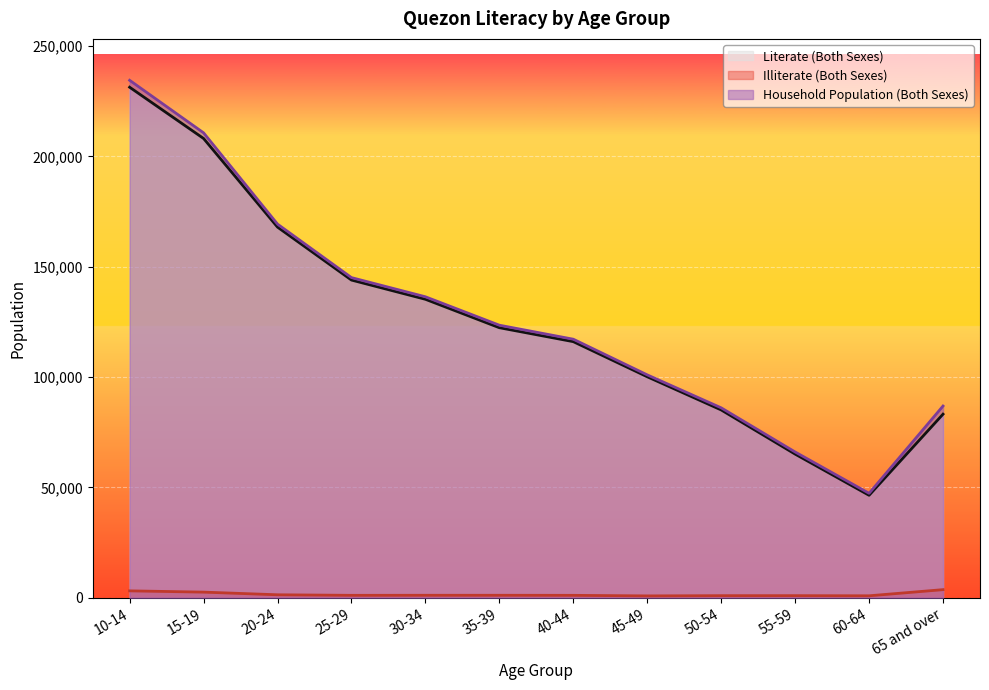

What is the sum of the Household Population (Both Sexes) values at 55-59 and 40-44?

183263